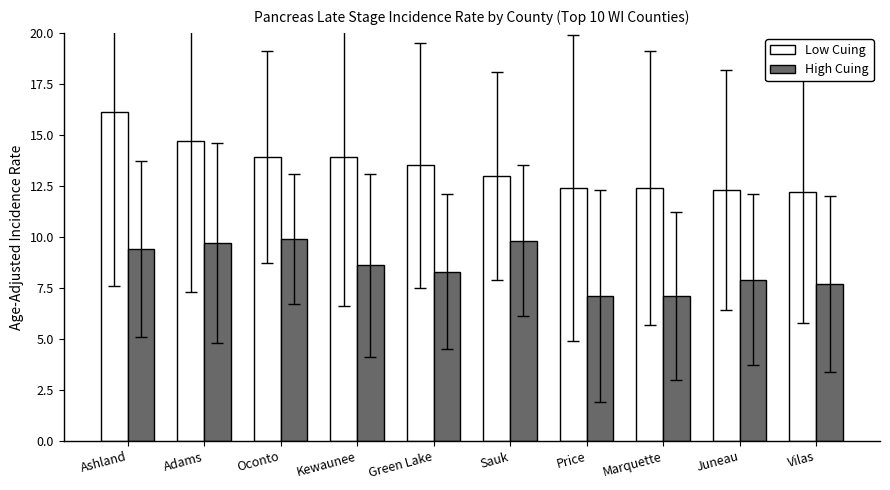

Count the number of data series in this chart.

2